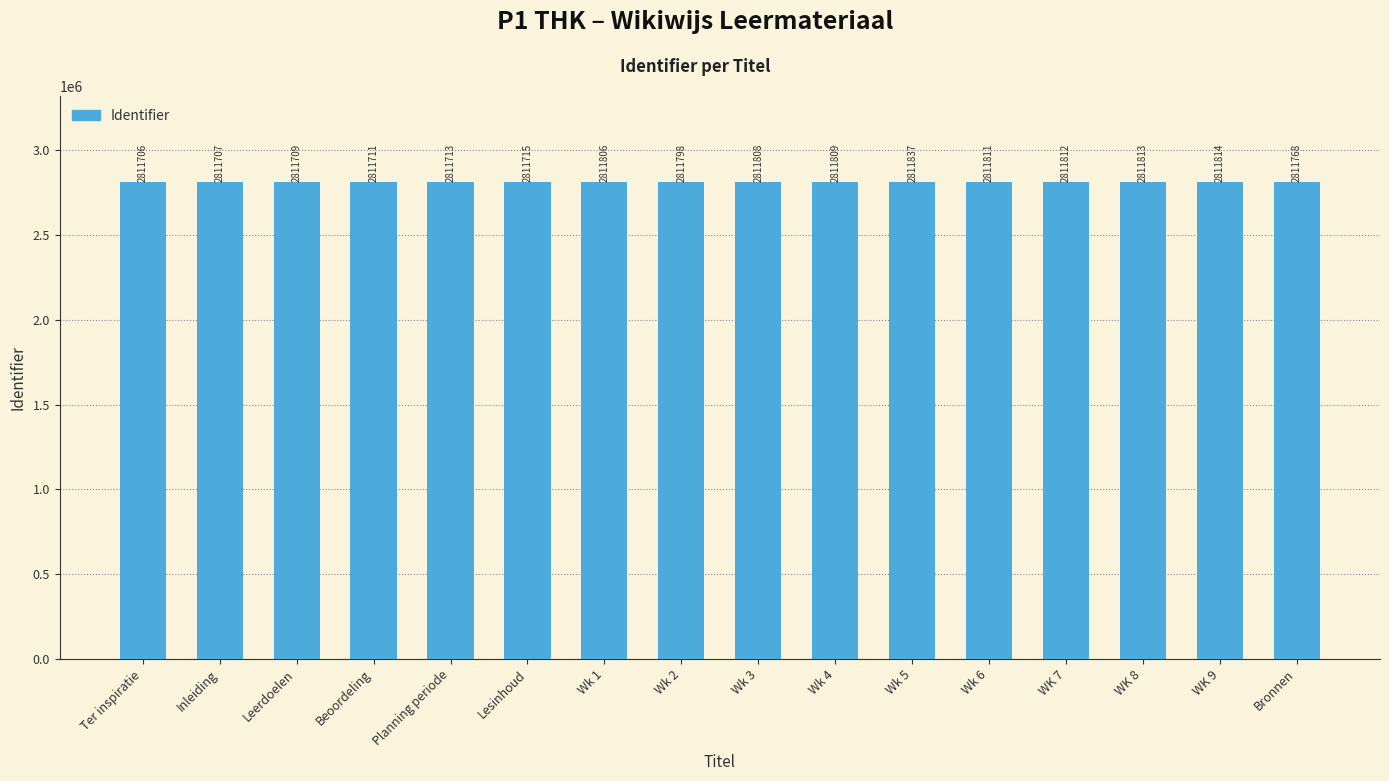

At which label is the value closest to 2811771?

Bronnen